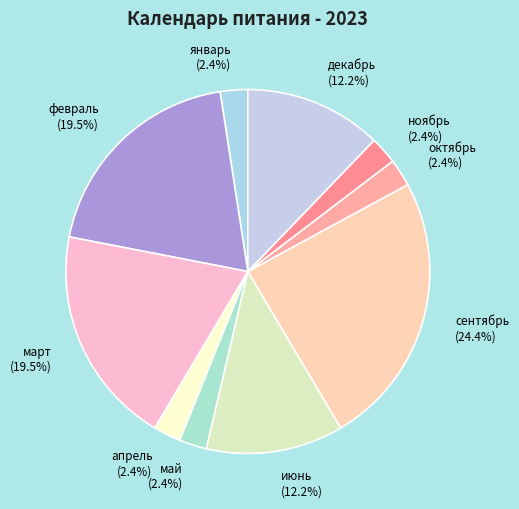

To the nearest percent, what is the difference between the сентябрь and январь slice percentages?

22%